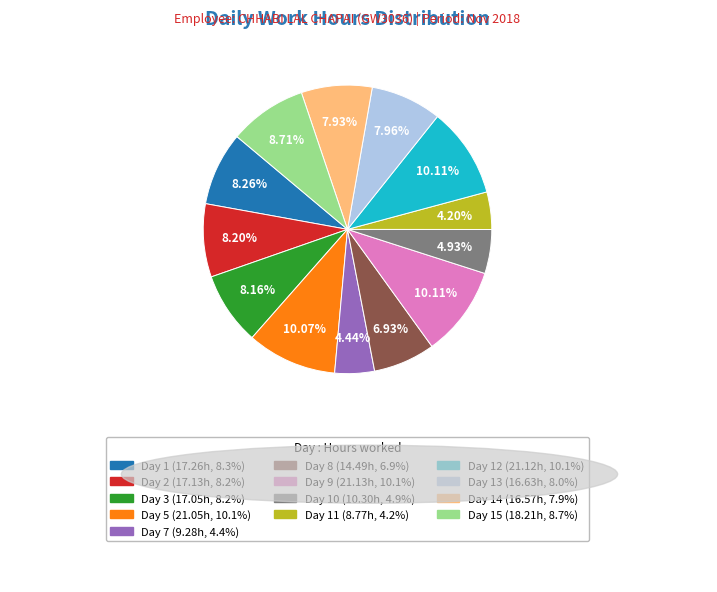

Is there a majority slice in this chart?

No